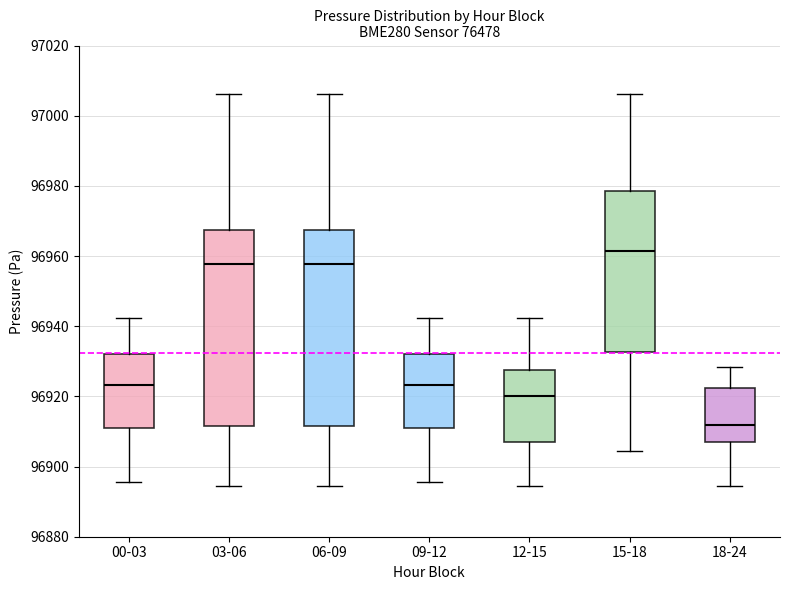

Reading left to right, read every box against the y-axis: the position of its median line, the range the box covers, and the ends of its whiskers. The values are not printed on the chart, so give them approximately, as read against the axis.

00-03: median 96924, box 96912 to 96932, whiskers 96896 to 96942
03-06: median 96958, box 96912 to 96968, whiskers 96894 to 97006
06-09: median 96958, box 96912 to 96968, whiskers 96894 to 97006
09-12: median 96924, box 96912 to 96932, whiskers 96896 to 96942
12-15: median 96920, box 96906 to 96928, whiskers 96894 to 96942
15-18: median 96962, box 96932 to 96978, whiskers 96904 to 97006
18-24: median 96912, box 96906 to 96922, whiskers 96894 to 96928